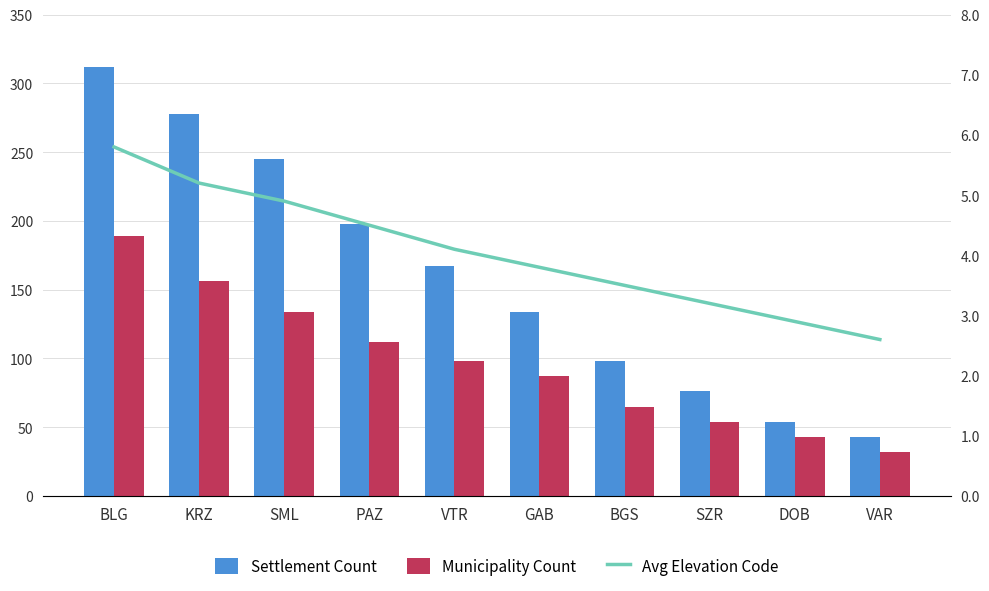

What is the sum of the Municipality Count values at BLG and VAR?

221.0